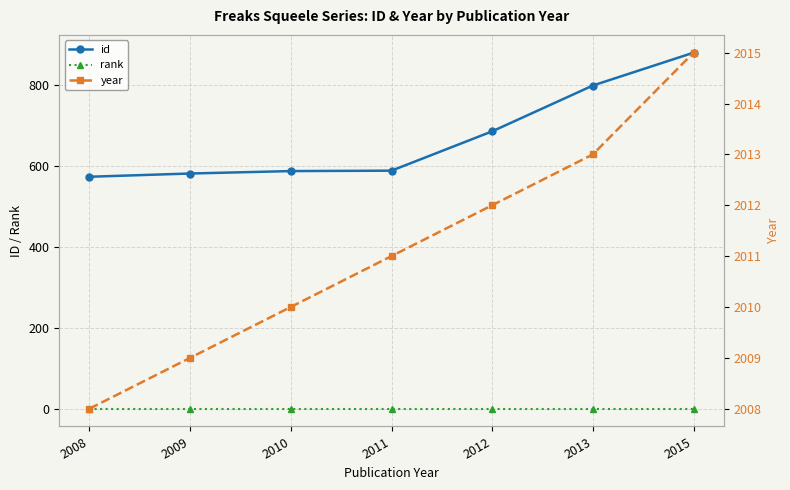

What is the greatest value displayed?

2015